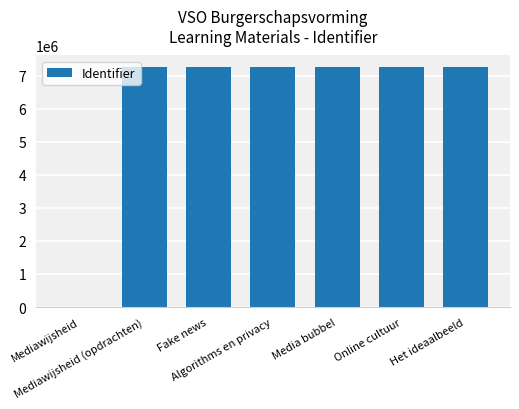

How many positive values are there?

6